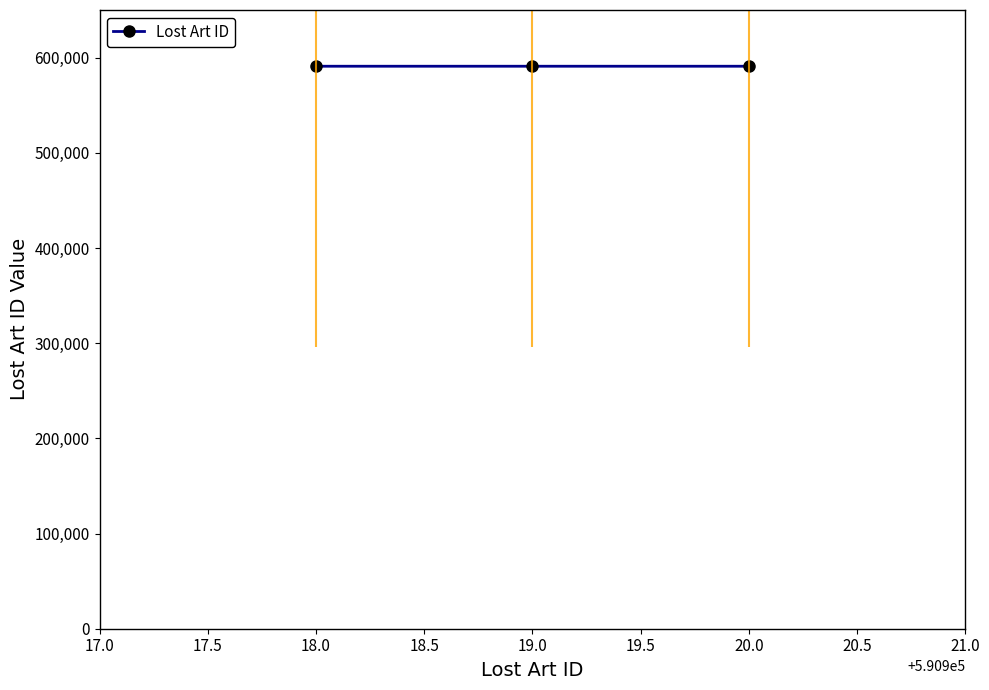

What is the minimum value for Lost Art ID?

590918